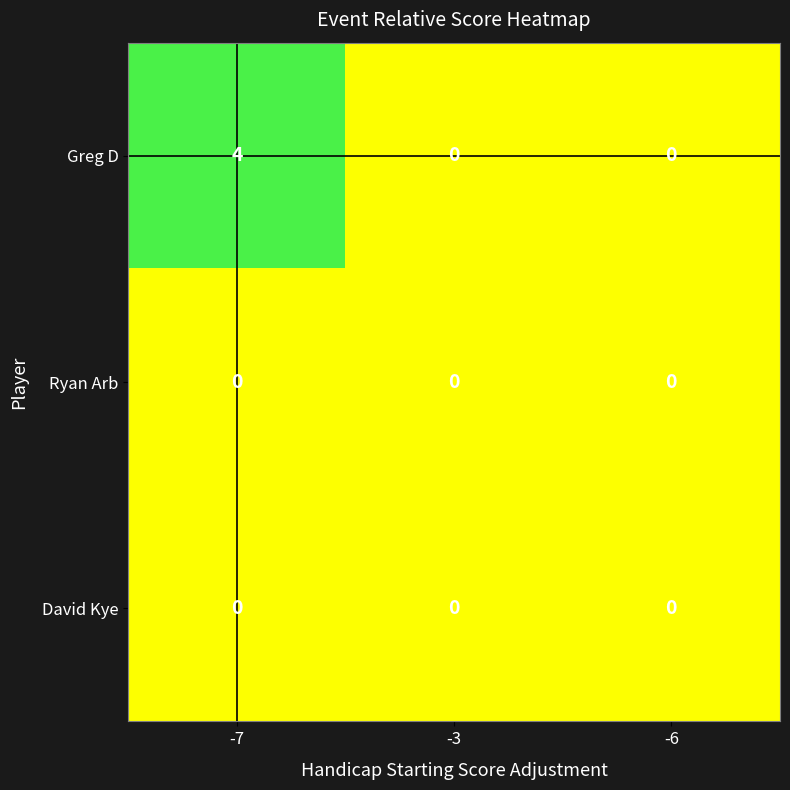

At which category is the sum across all series the highest?

-7